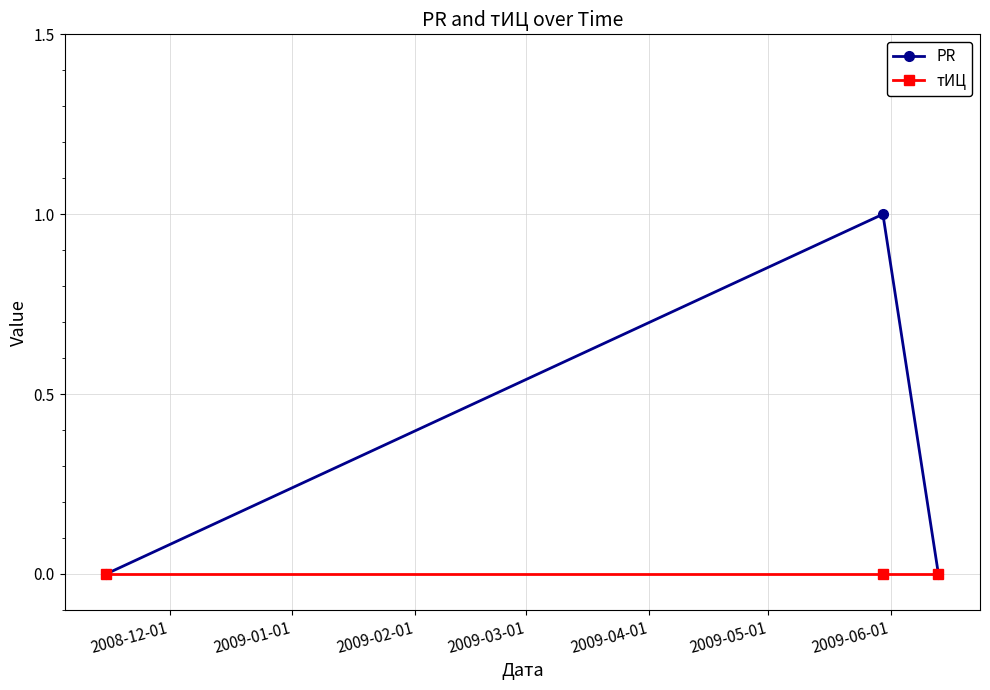

List the series in order of their overall mean, highest first.

PR, тИЦ